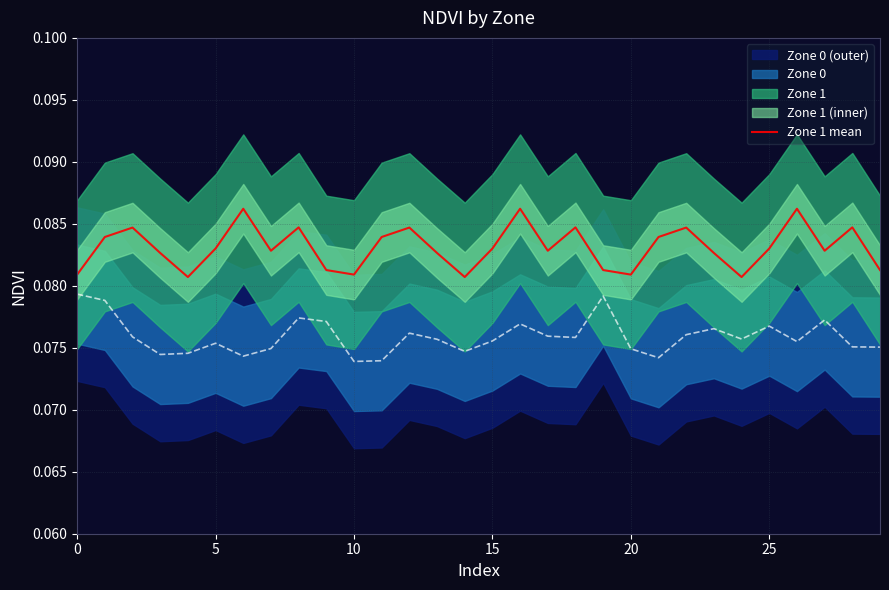

True or false: the data shows 0.0 at 21.

False